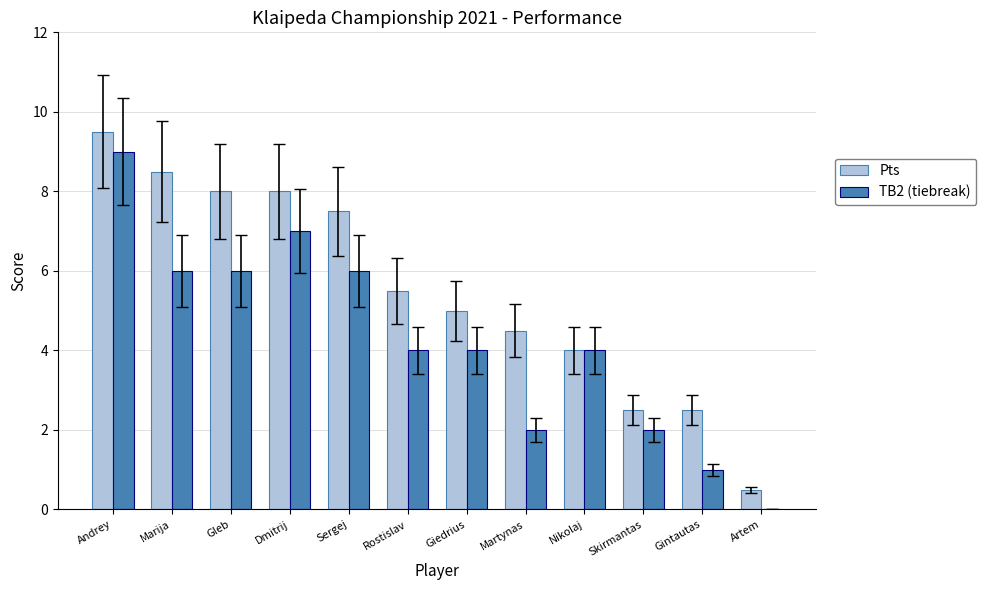

How many series are shown in this chart?

2